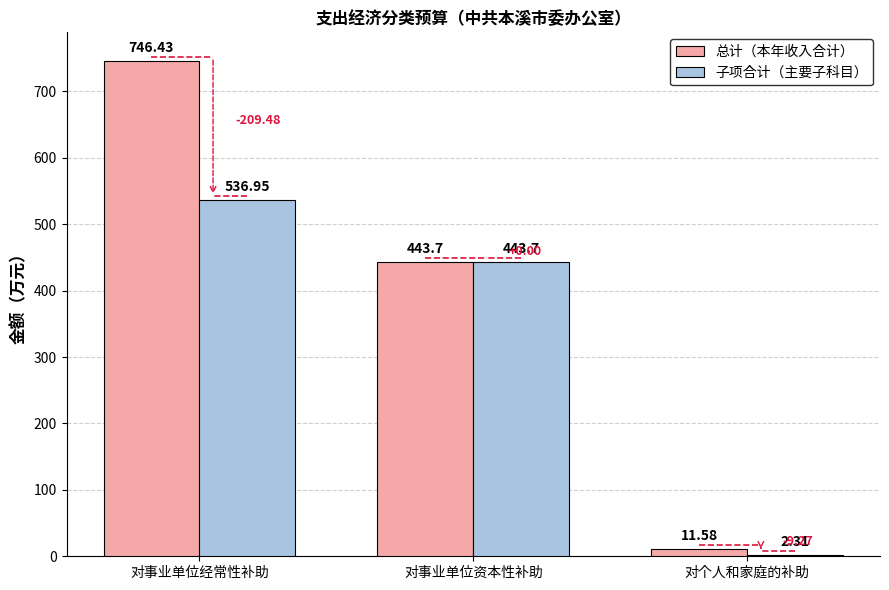

Is it true that 总计（本年收入合计） equals 443.7 at 对事业单位资本性补助?

True